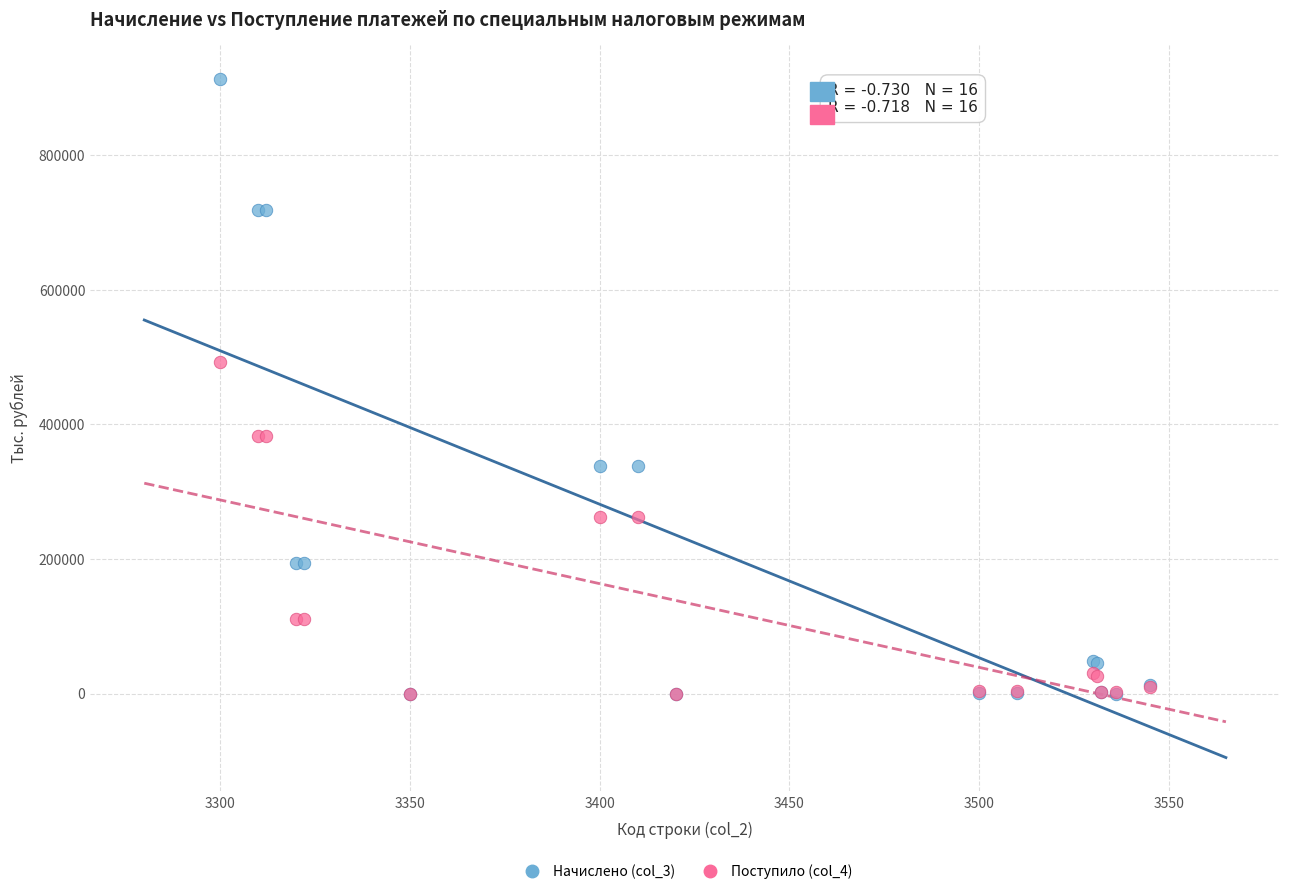

Across all series, what Y value is closest to 456550?

493444